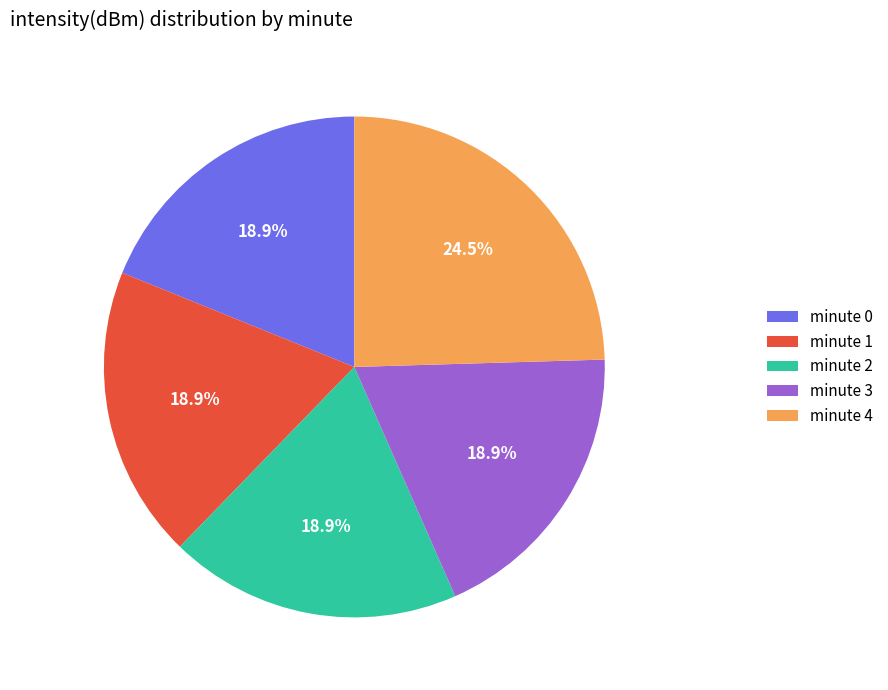

The minute 3 slice represents 28% of the pie. True or false?

False